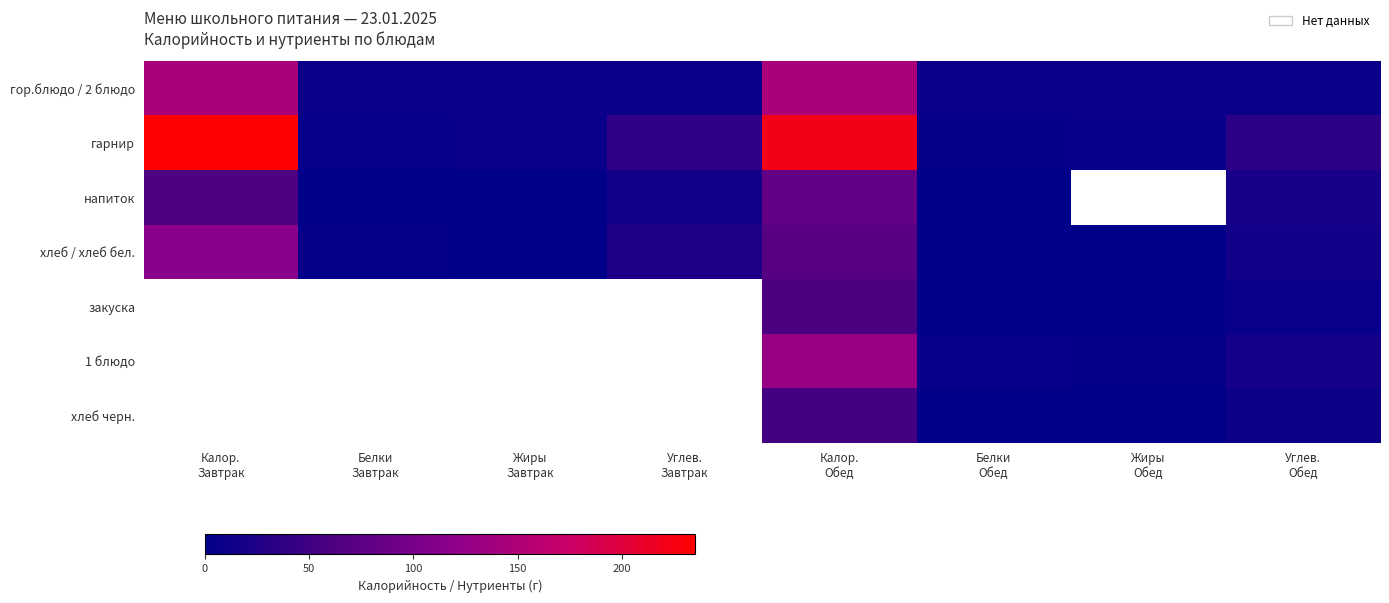

At which category is the sum across all series the highest?

Калор.
Обед